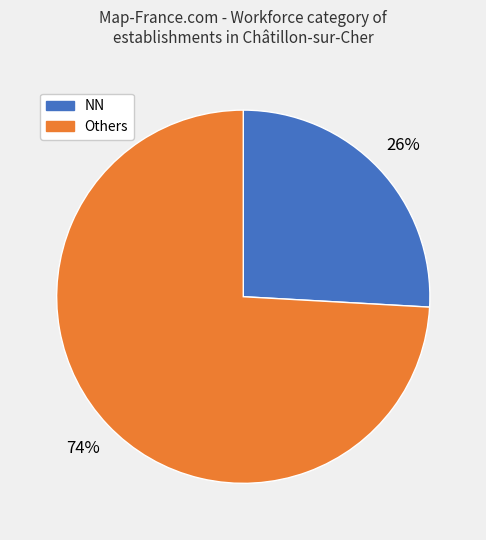

Is there a majority slice in this chart?

Yes